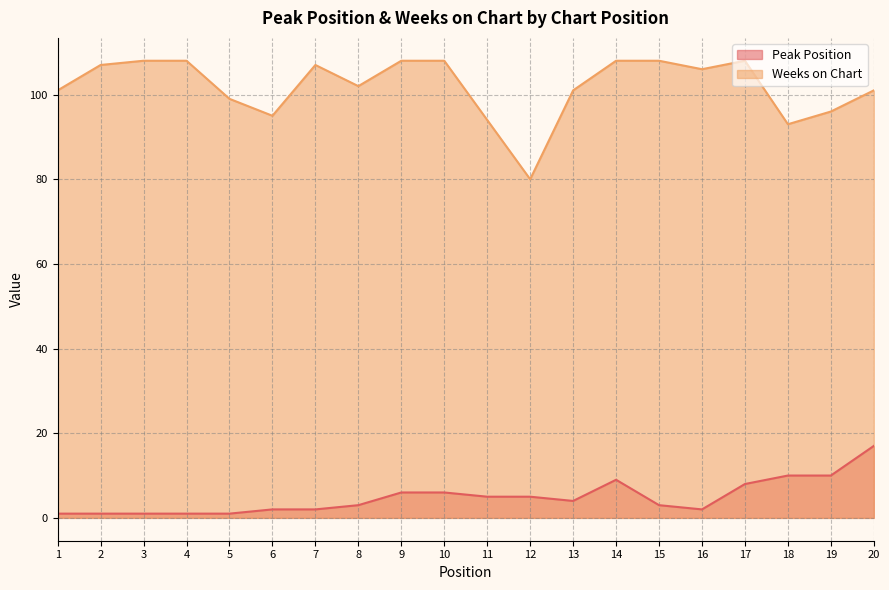

How many categories are shown in the chart?

20